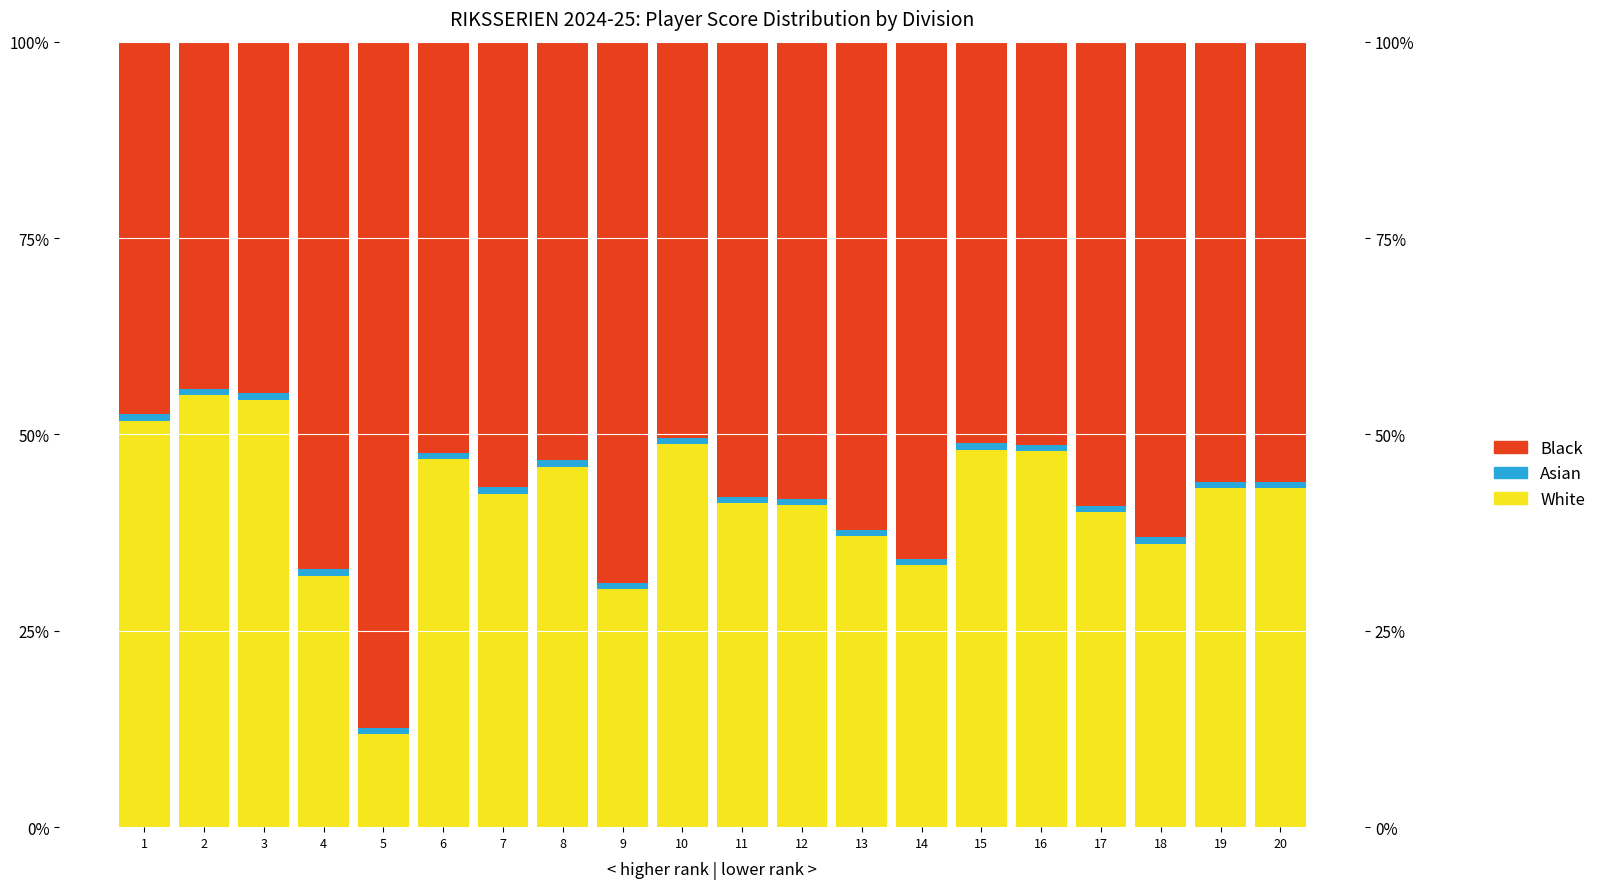

How many data points in White are less than 43?

10